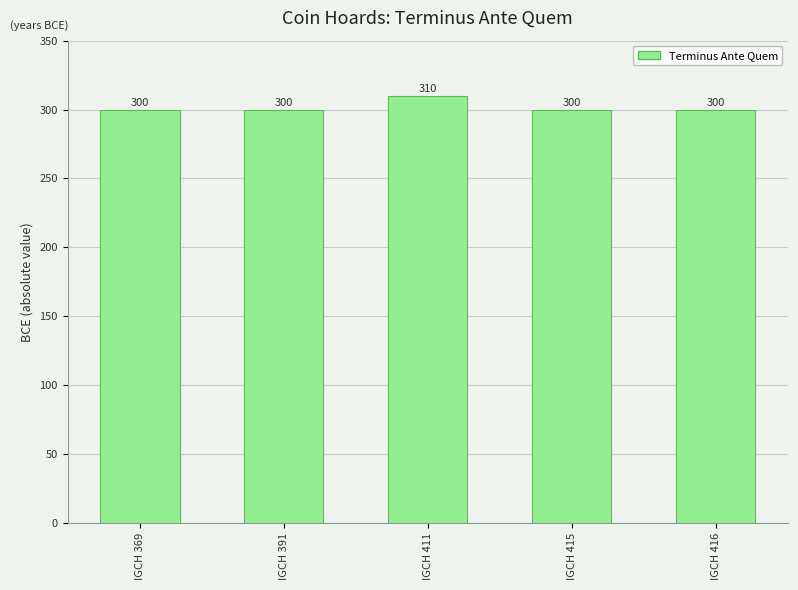

What is the change in value from IGCH 369 to IGCH 411?

+10